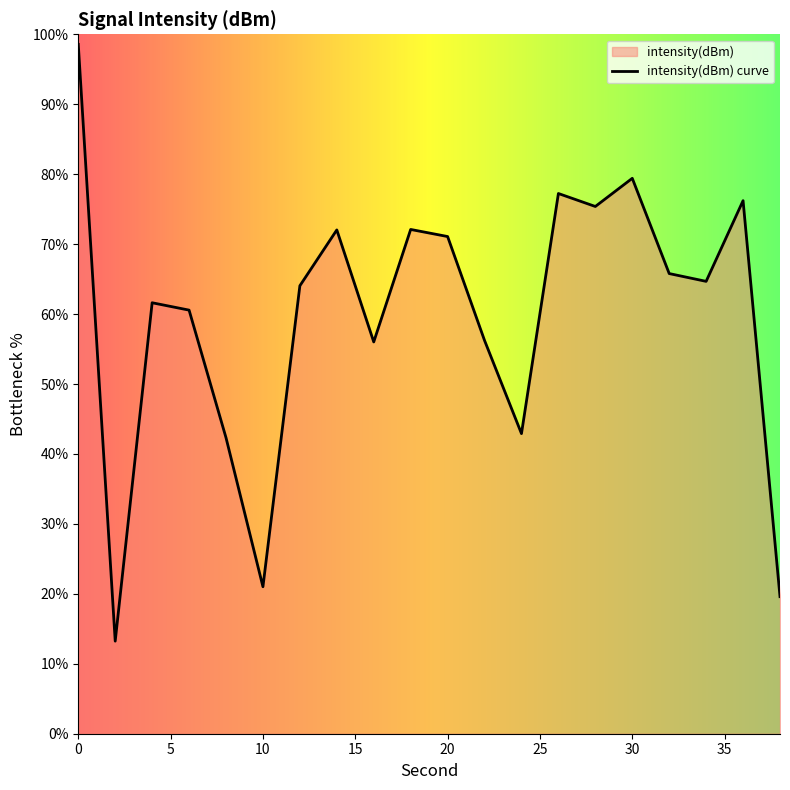

Count the number of values greater than 64.

11